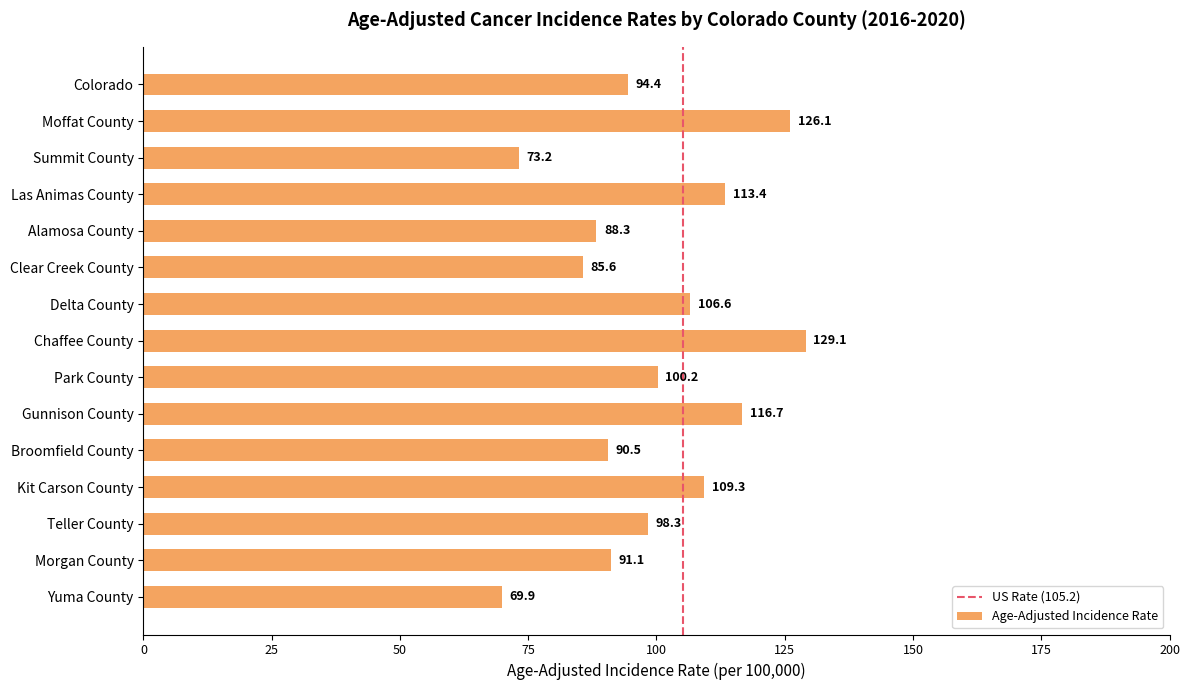

What is the smallest value displayed?

69.9